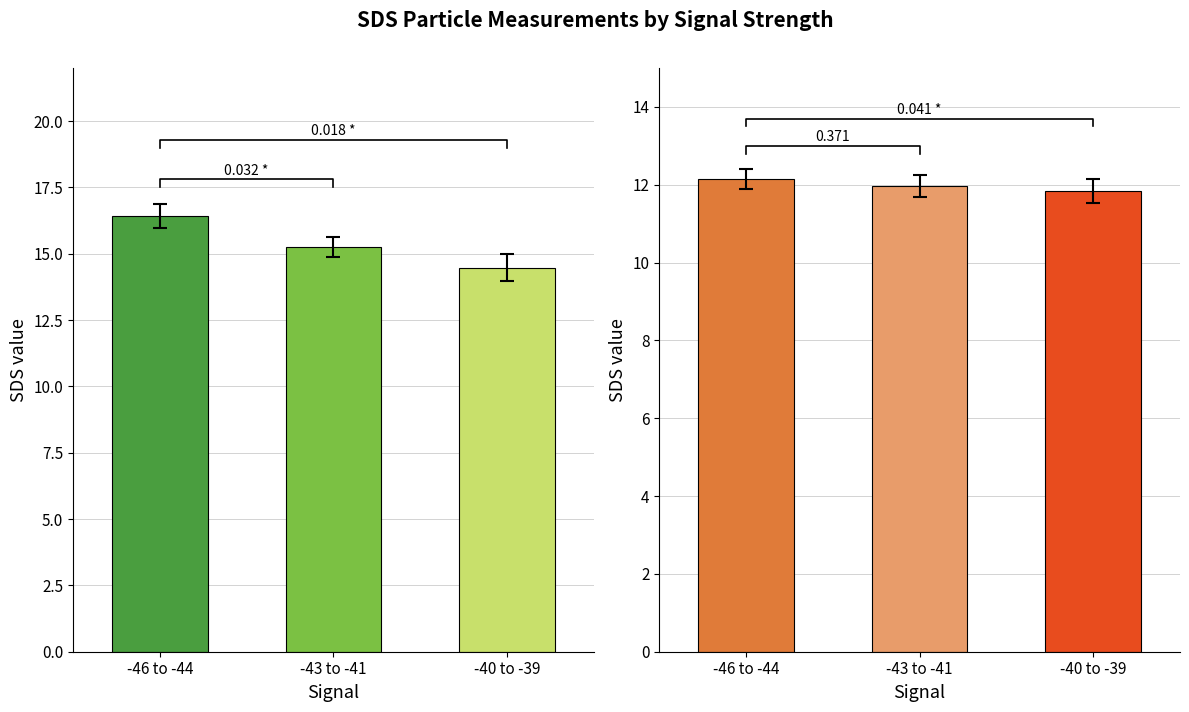

Which has a higher value, -46 to -44 or -43 to -41?

-46 to -44